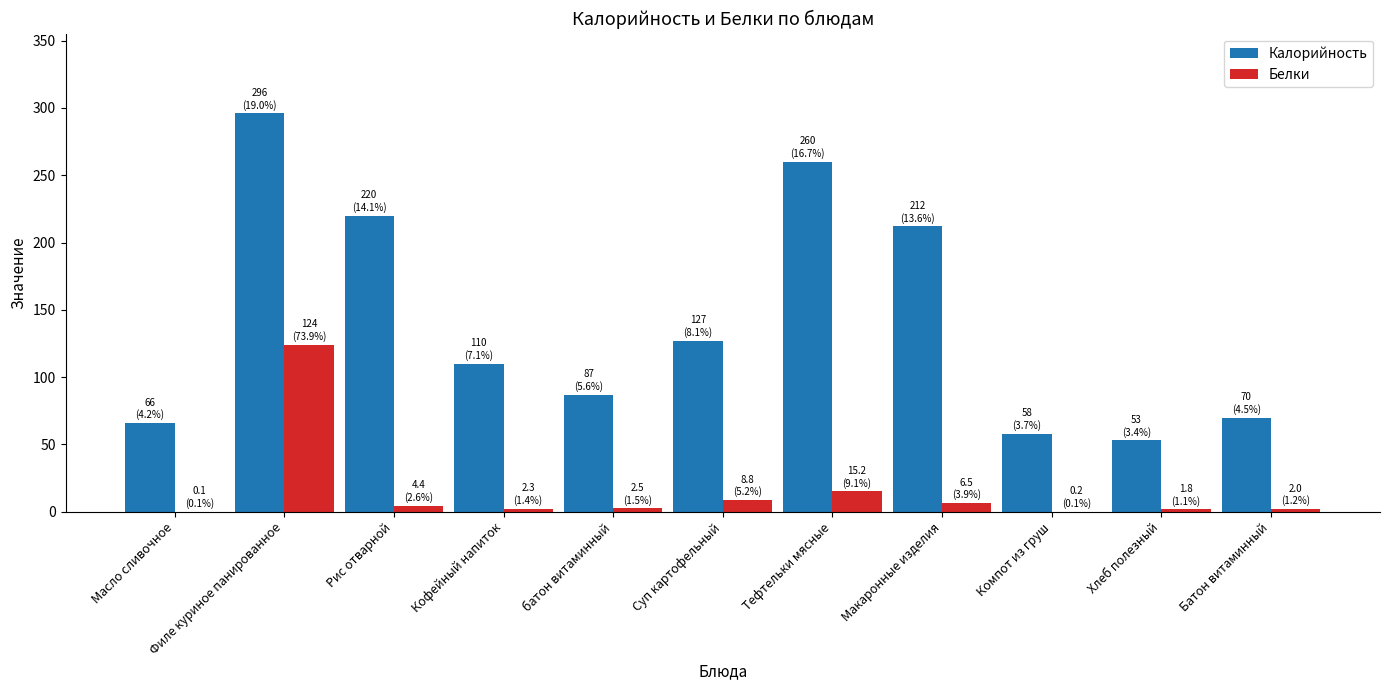

Is the value of Калорийность at Суп картофельный greater than the value of Белки at Кофейный напиток?

Yes